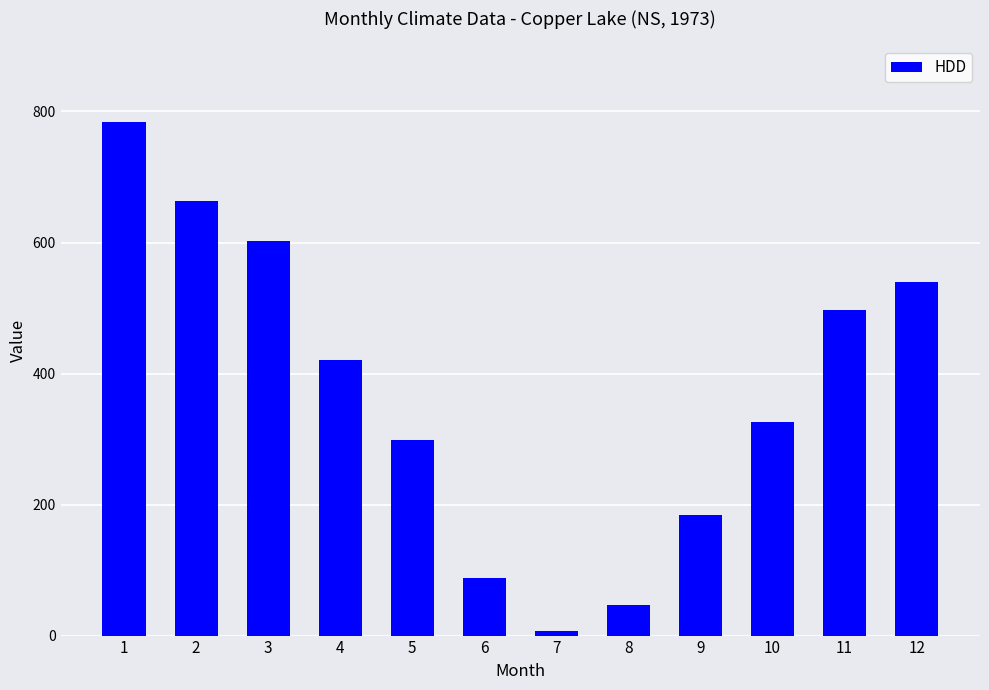

Which category has the lowest value across all series?

7